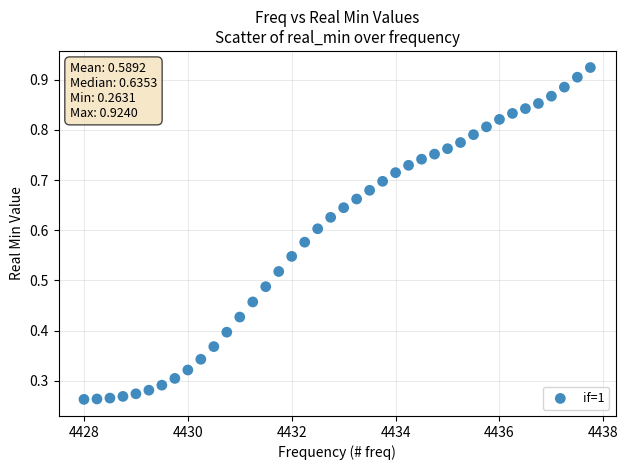

What is the range of X values (max minus min)?

9.8